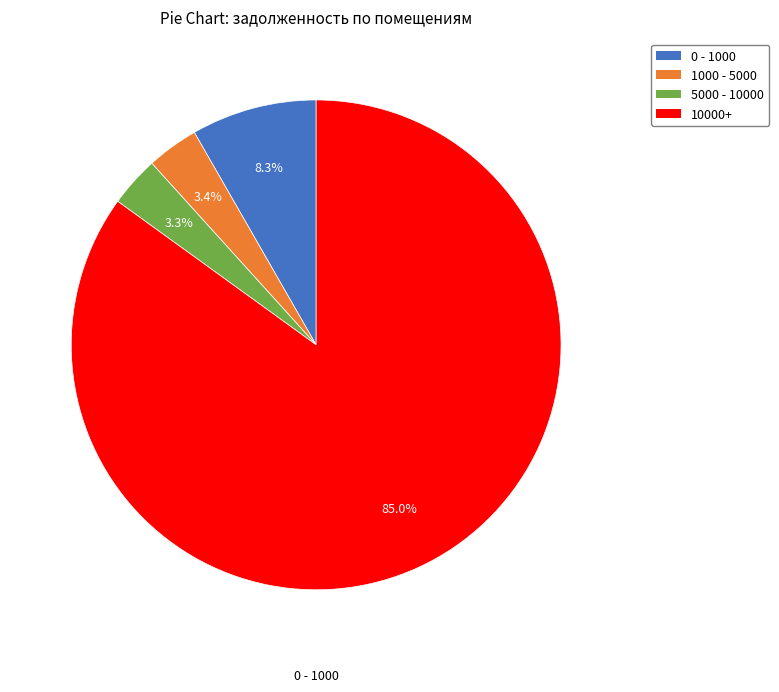

Is there any slice that represents more than half of the pie?

Yes